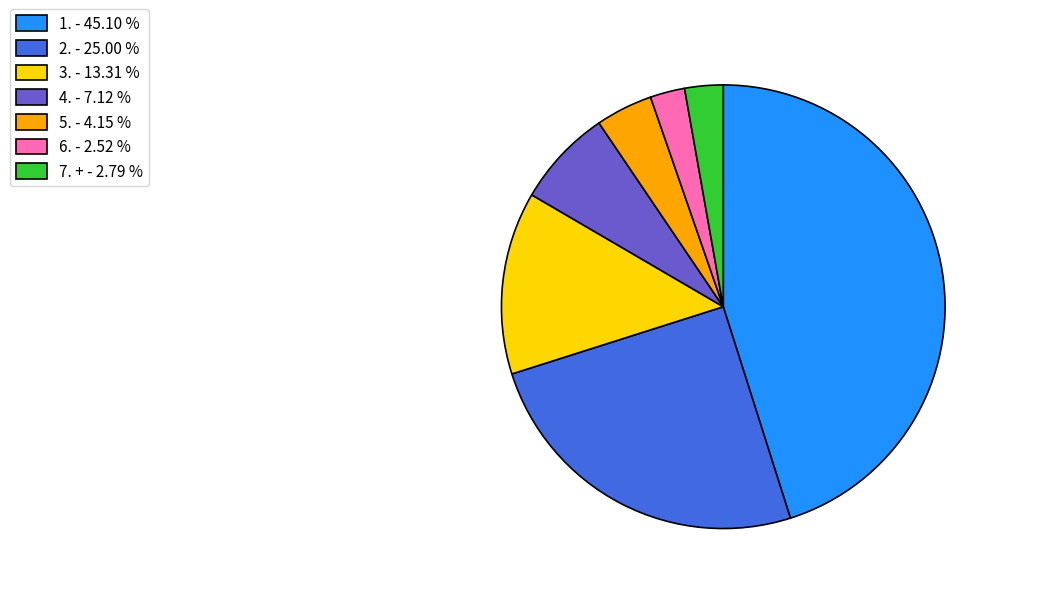

Does any single category account for the majority?

No